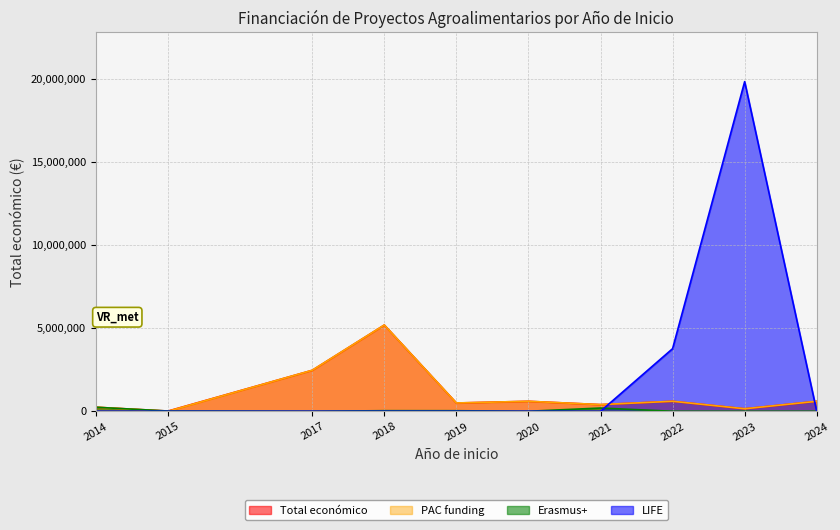

List the labels in order of LIFE value, smallest first.

2014, 2015, 2017, 2018, 2019, 2020, 2021, 2024, 2022, 2023